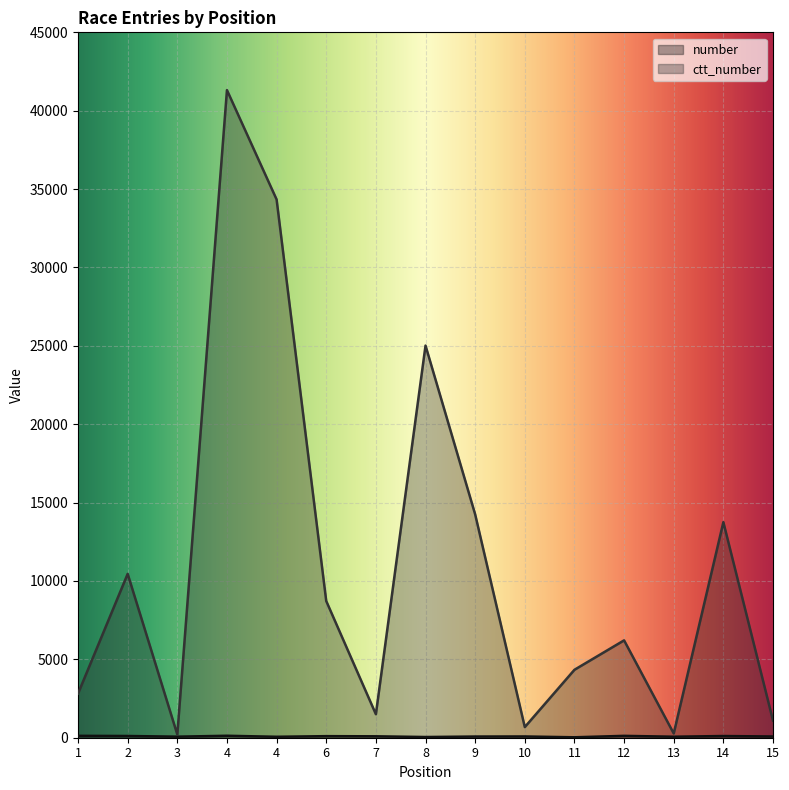

Which has a higher value, 4 or 6?

6